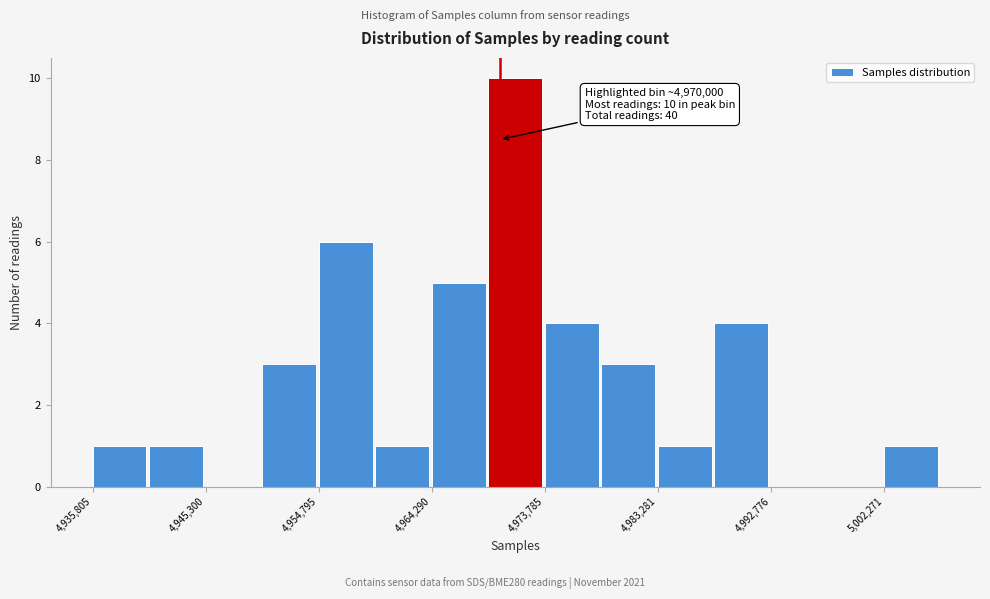

Over which range of the x-axis is the bar tallest?

4969000 to 4974000